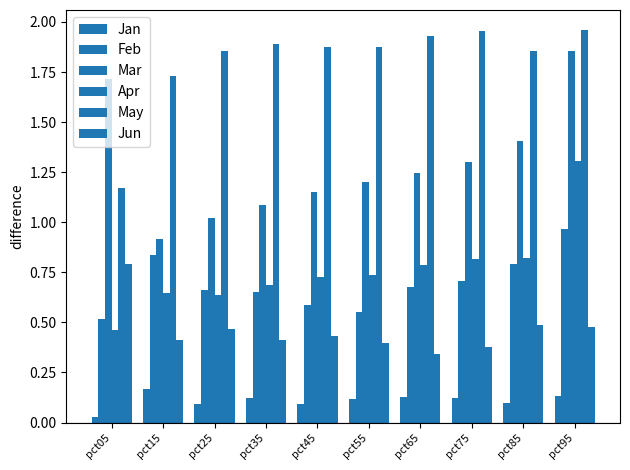

Between pct55 and pct45, which is larger?

pct55